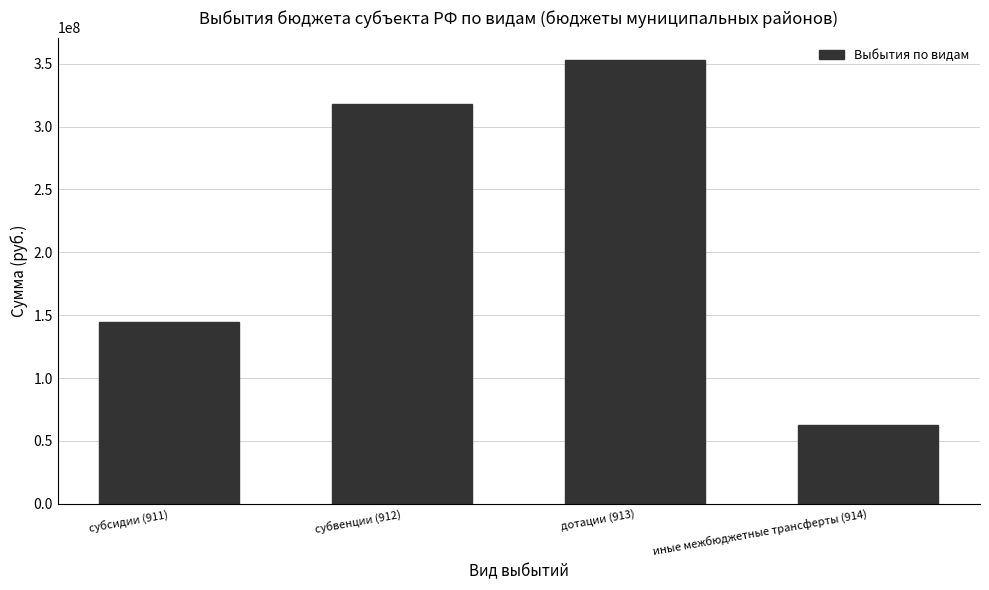

What is the greatest value displayed?

353087313.0